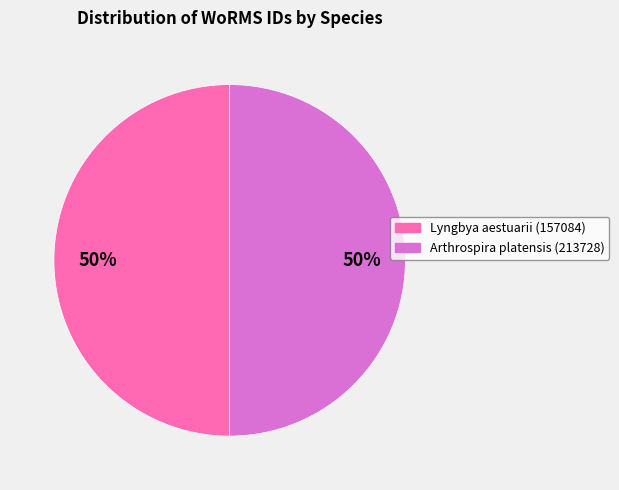

The Lyngbya aestuarii (157084) slice represents 36% of the pie. True or false?

False